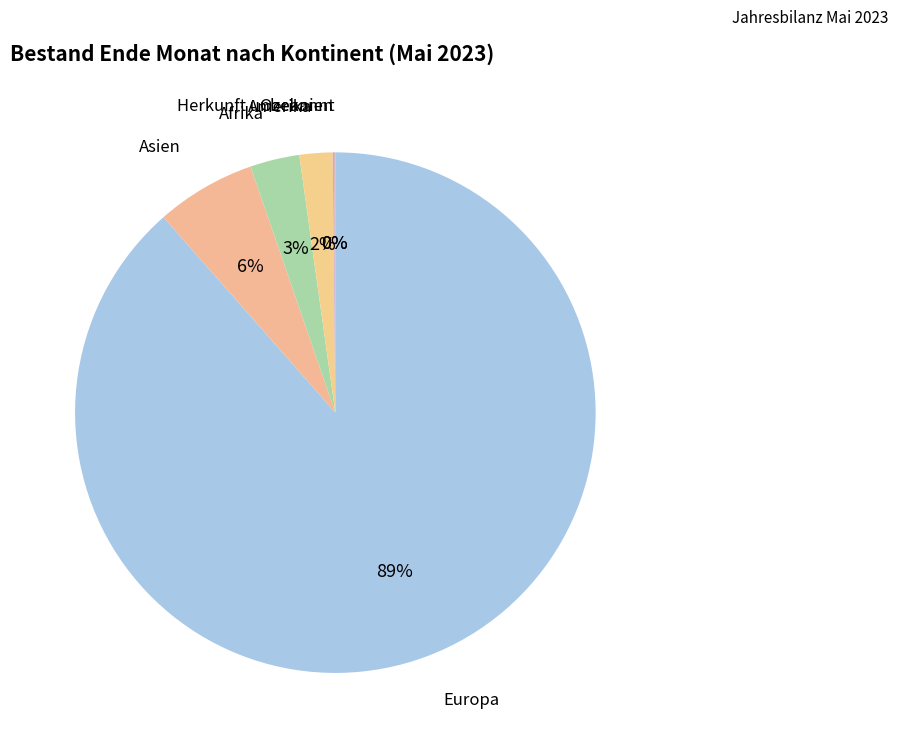

To the nearest percent, what portion does Amerika represent?

2%